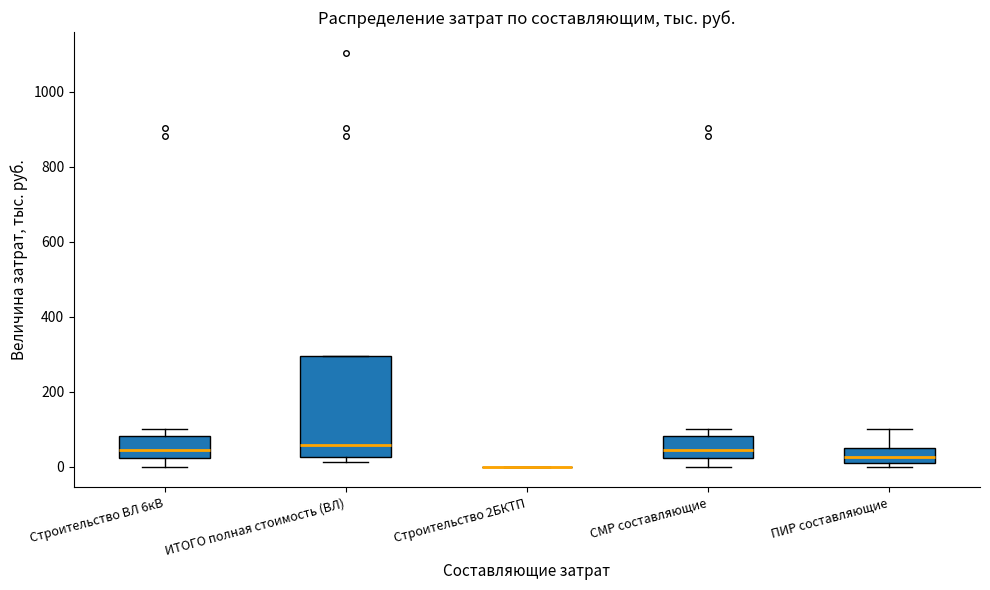

Where is the lower edge of the box for Строительство ВЛ 6кВ on the y-axis? The values are not printed on the chart, so give them approximately, as read against the axis.

20